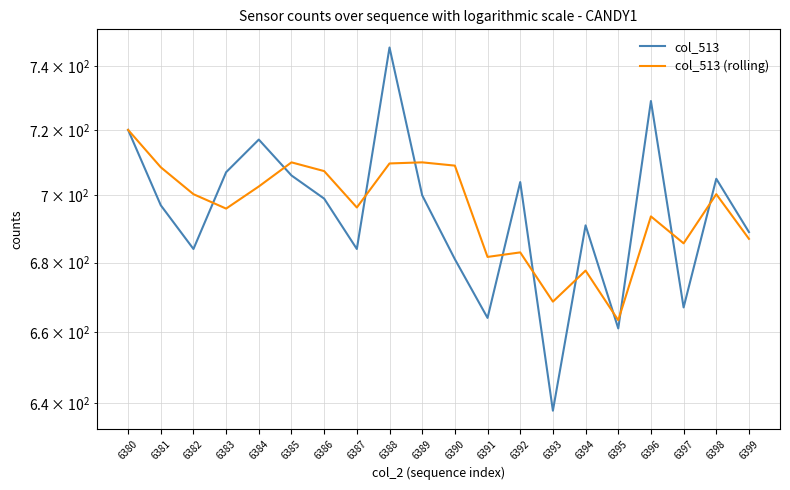

Reading left to right, transcribe all the data shown in this chart.

col_513: 720.0	697.0	684.0	707.0	717.0	706.0	699.0	684.0	746.0	700.0	681.0	664.0	704.0	638.0	691.0	661.0	729.0	667.0	705.0	689.0
col_513 (rolling): 720.0	708.5	700.3	696.0	702.7	710.0	707.3	696.3	709.7	710.0	709.0	681.7	683.0	668.7	677.7	663.3	693.7	685.7	700.3	687.0